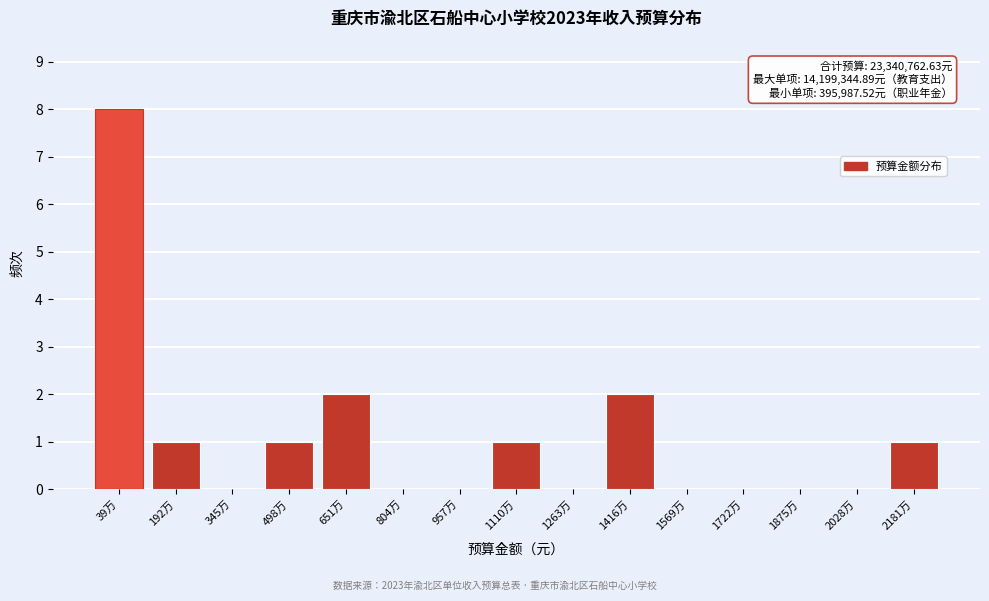

Reading left to right, what are all the values shown in this chart?

39万=8	192万=1	345万=0	498万=1	651万=2	804万=0	957万=0	1110万=1	1263万=0	1416万=2	1569万=0	1722万=0	1875万=0	2028万=0	2181万=1